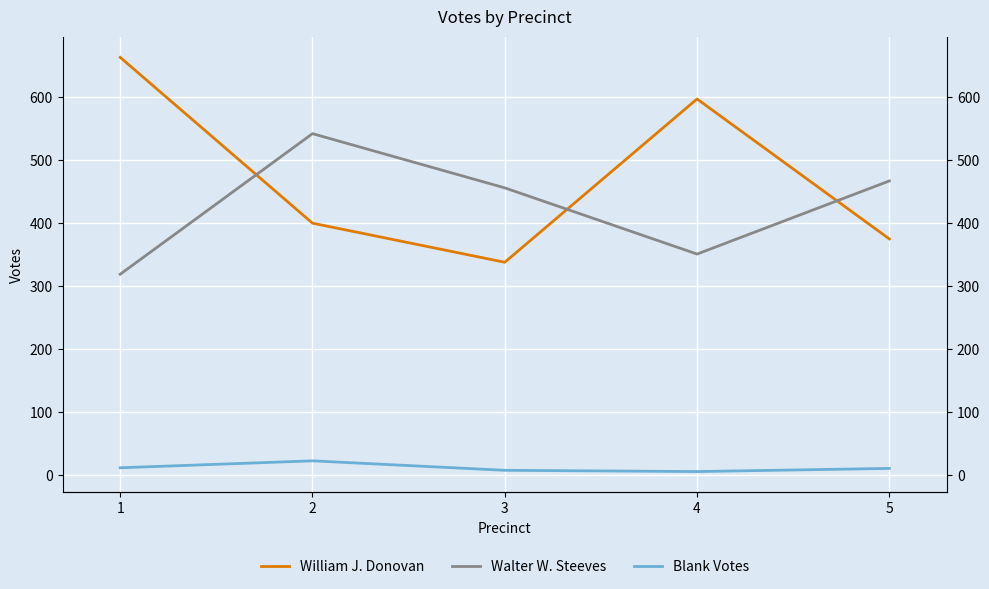

Which series has the widest spread of values?

William J. Donovan